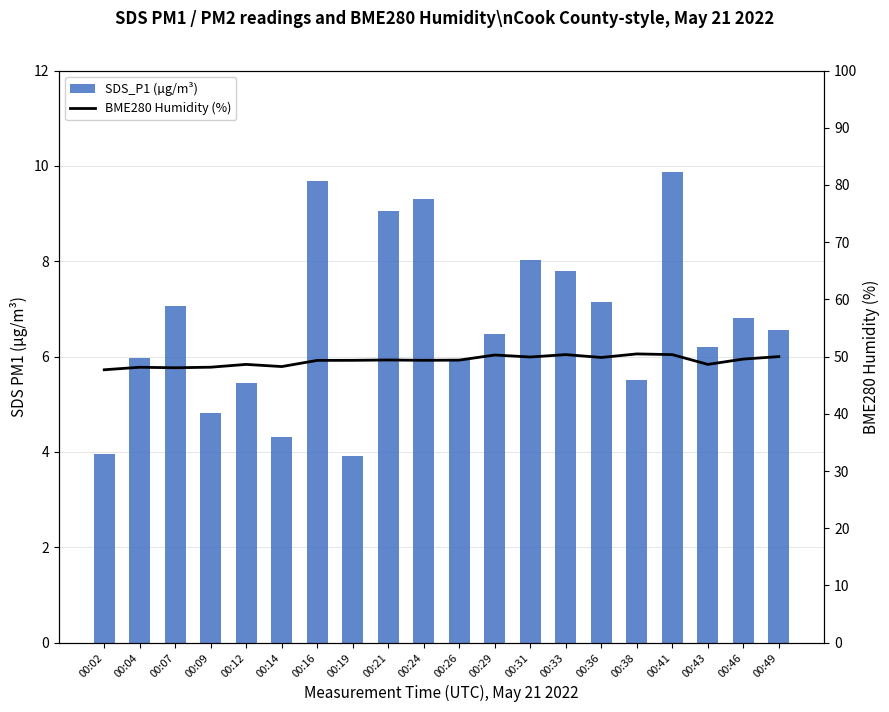

What is the difference between the BME280 Humidity (%) values at 00:31 and 00:16?

0.6